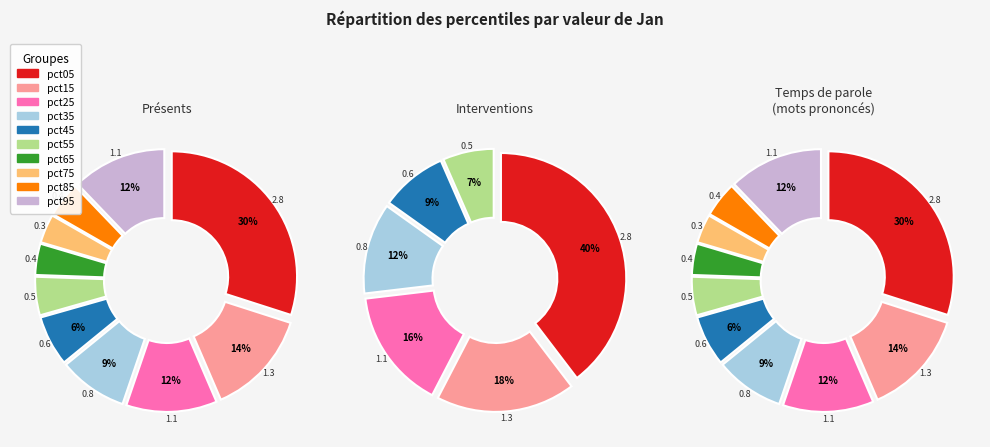

What percentage is the pct95 slice, to the nearest percent?

12%